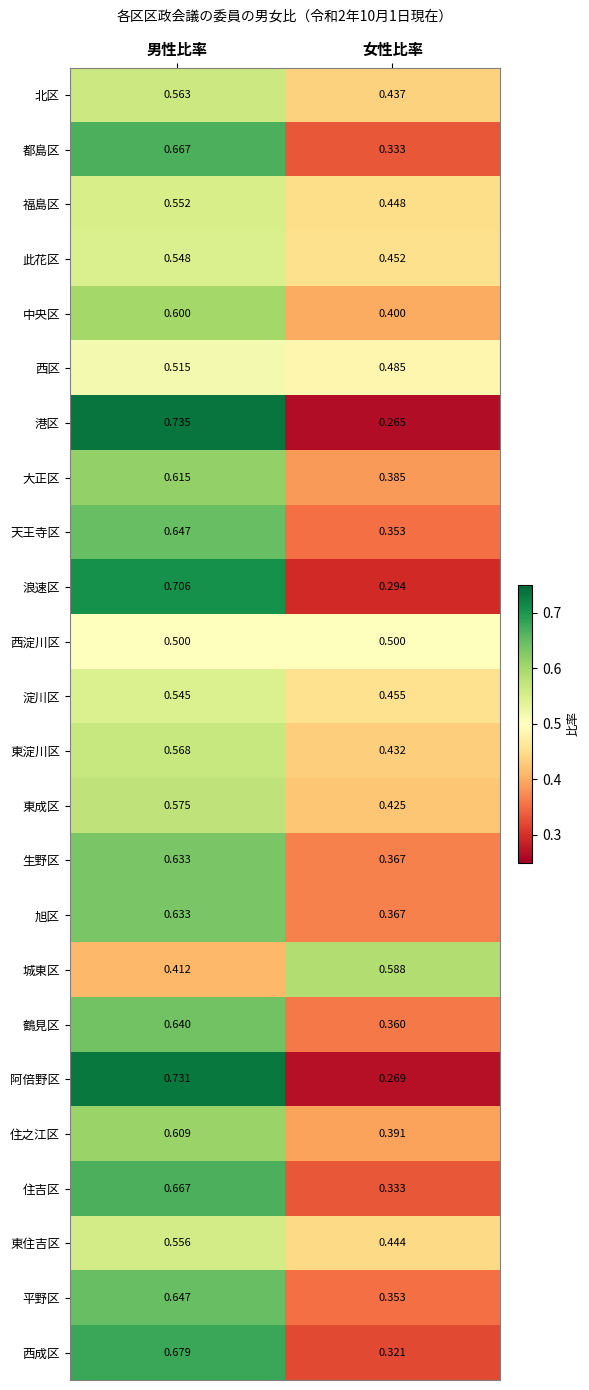

Which series changed the most between 男性比率 and 女性比率?

港区